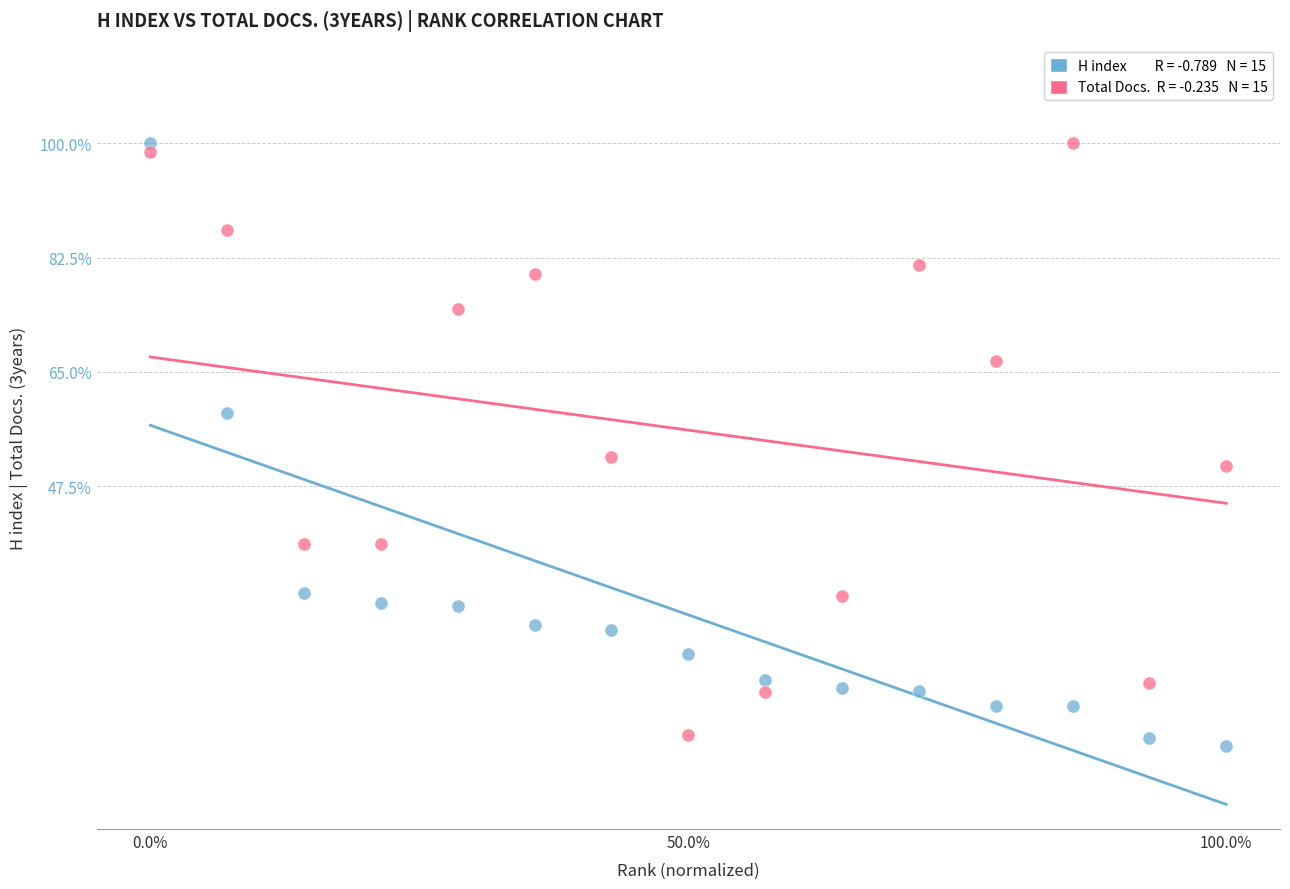

Across all data points, what is the range of Y values (max minus min)?

92.3